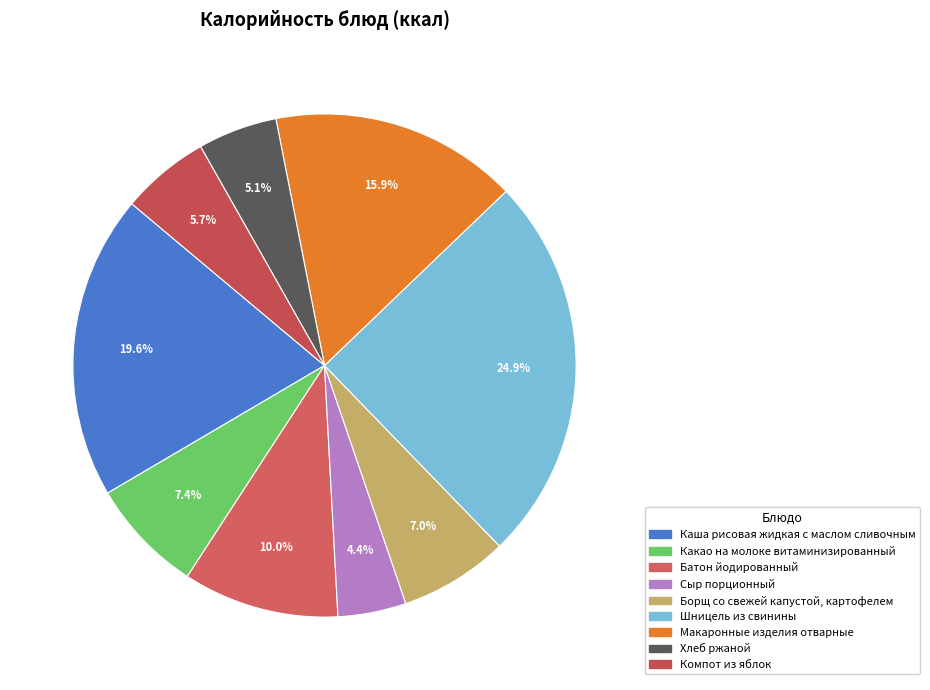

Which category has the smallest portion of the pie?

Сыр порционный